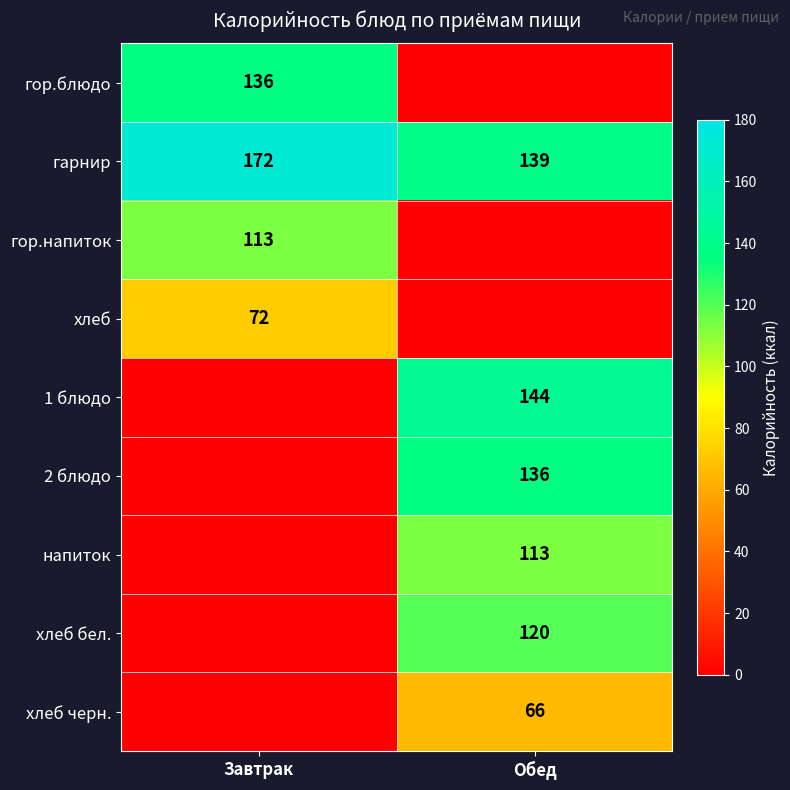

Which category has the highest value in the гарнир series?

Завтрак